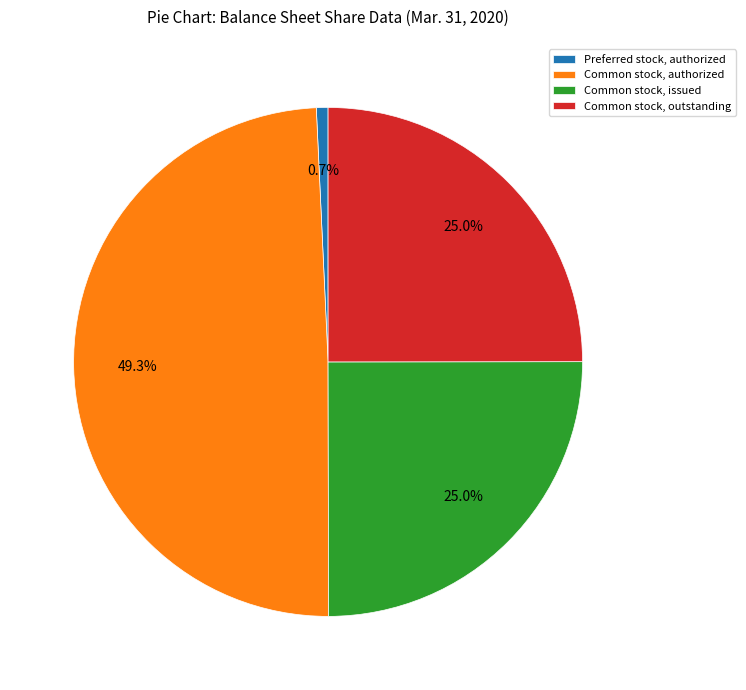

The Common stock, authorized slice represents 49% of the pie. True or false?

True